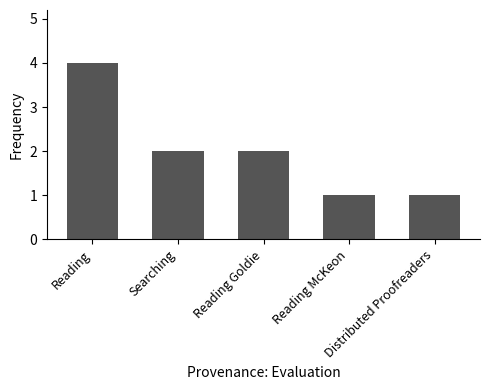

What is the value of the 4th bar from the left?

1